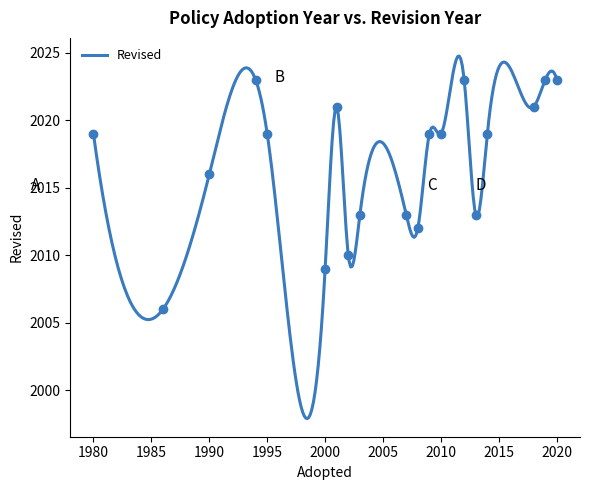

What is the change in value from 1990 to 2003?

-3